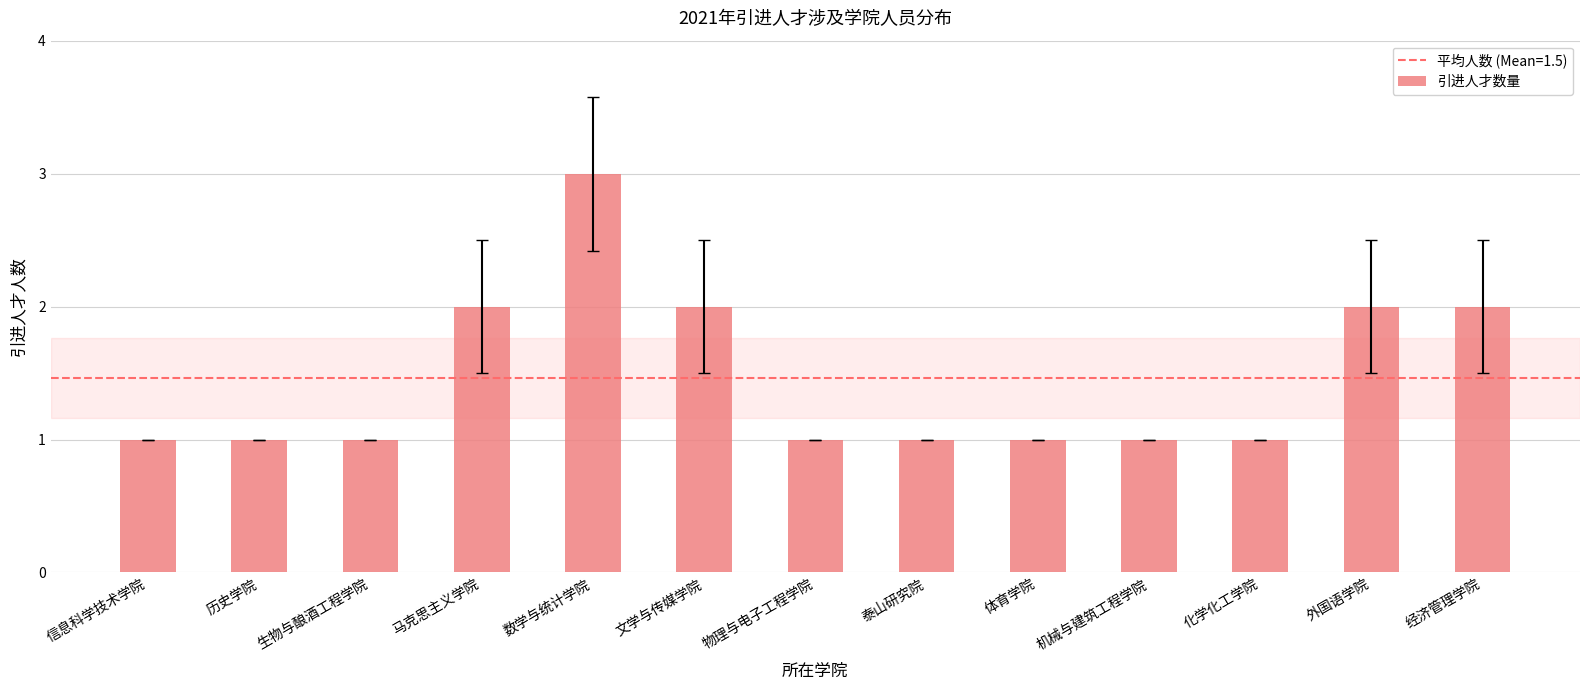

How many bars are there in total?

13